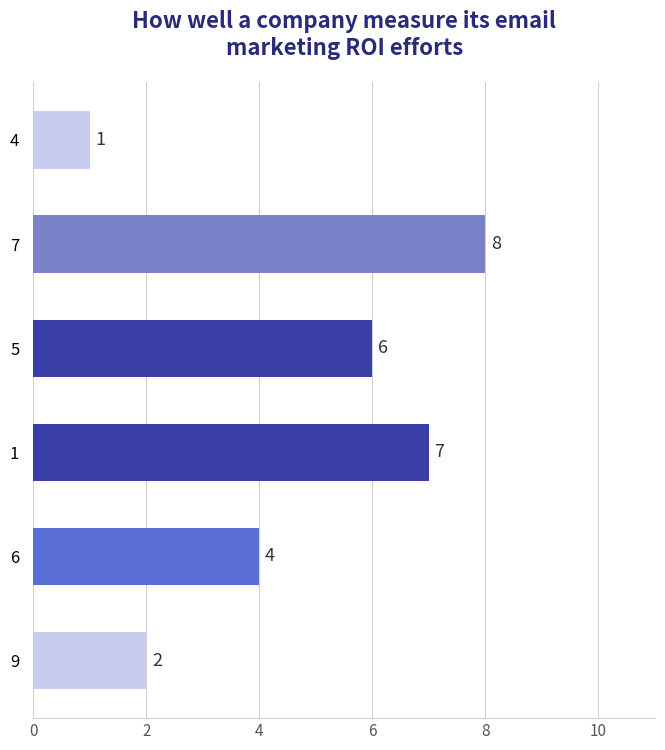

Rank the categories by value from lowest to highest.

4, 9, 6, 5, 1, 7